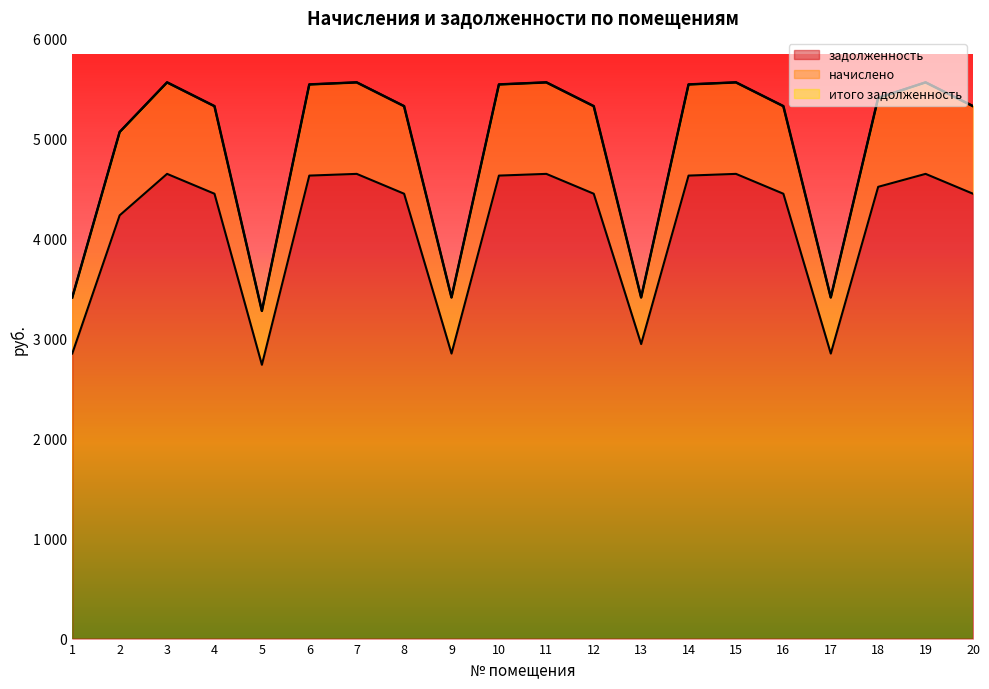

What is the value of the начислено point at the 20th from the left?

5325.6